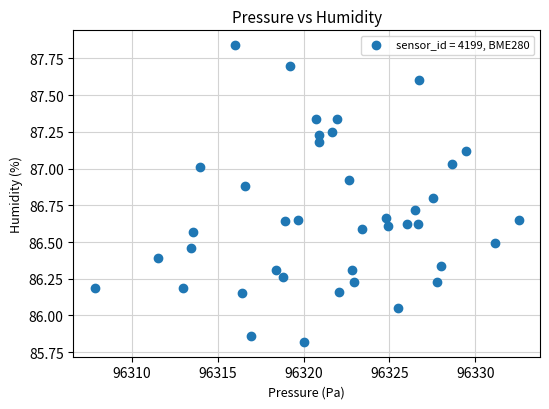

What is the range of X values (max minus min)?

24.7